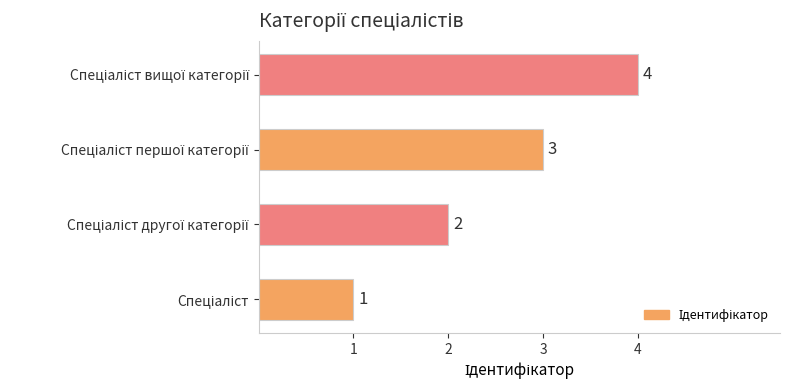

How many values are between 2 and 4?

3